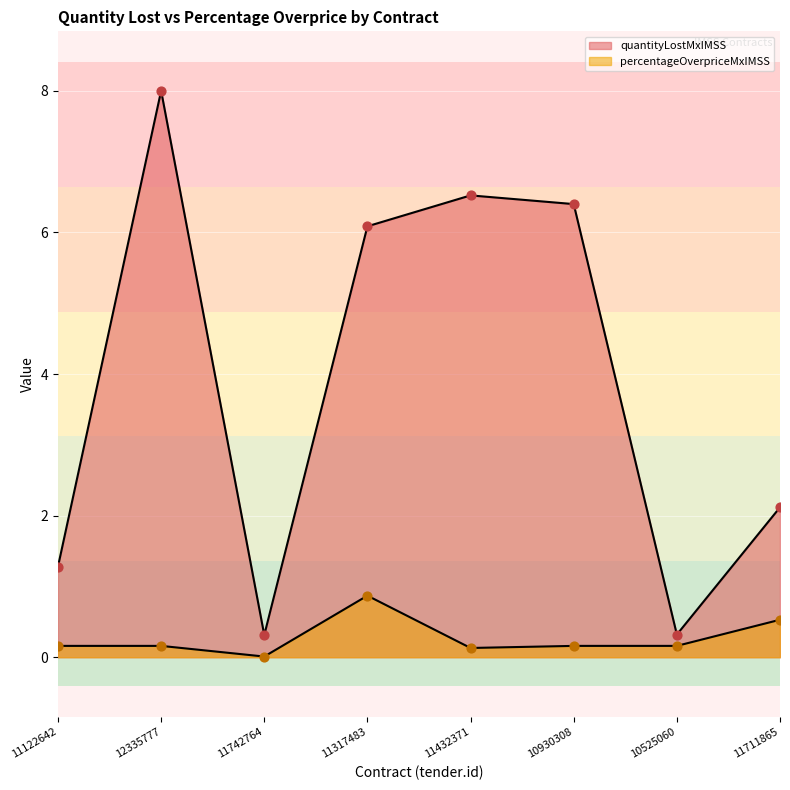

Which series has the largest Y range (max minus min)?

contracts.items.unit.value.quantityLostMxIMSS